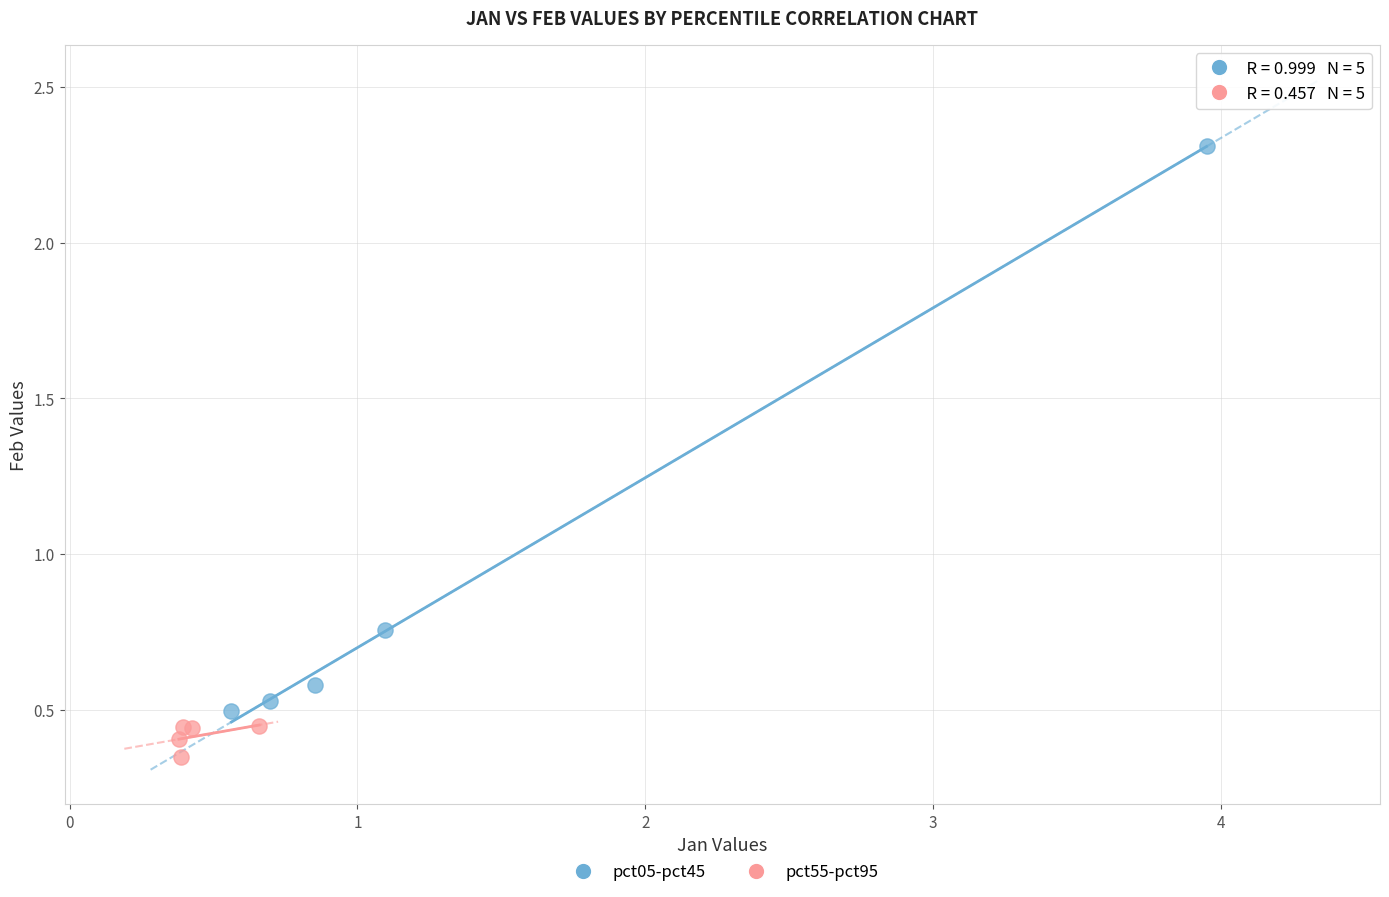

Which series contains the highest Y value?

pct05-pct45